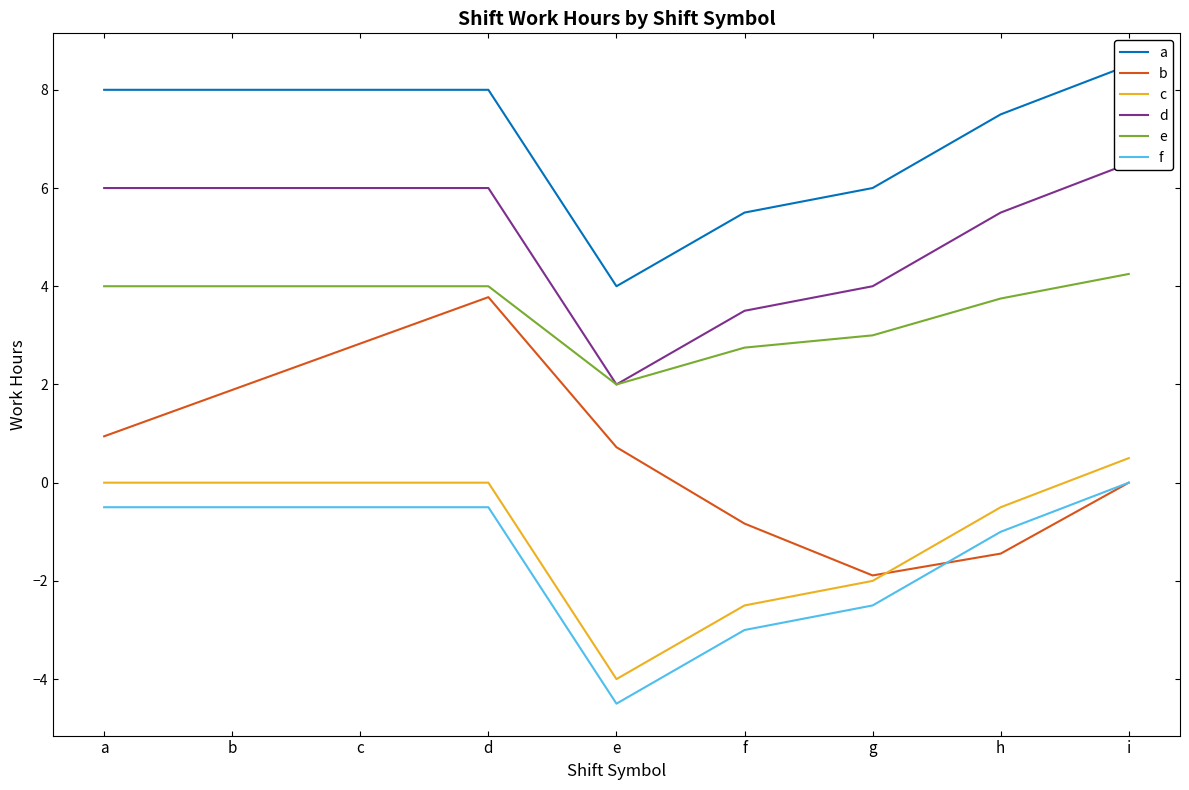

List the labels in order of d value, largest first.

i, b, d, a, c, h, g, f, e